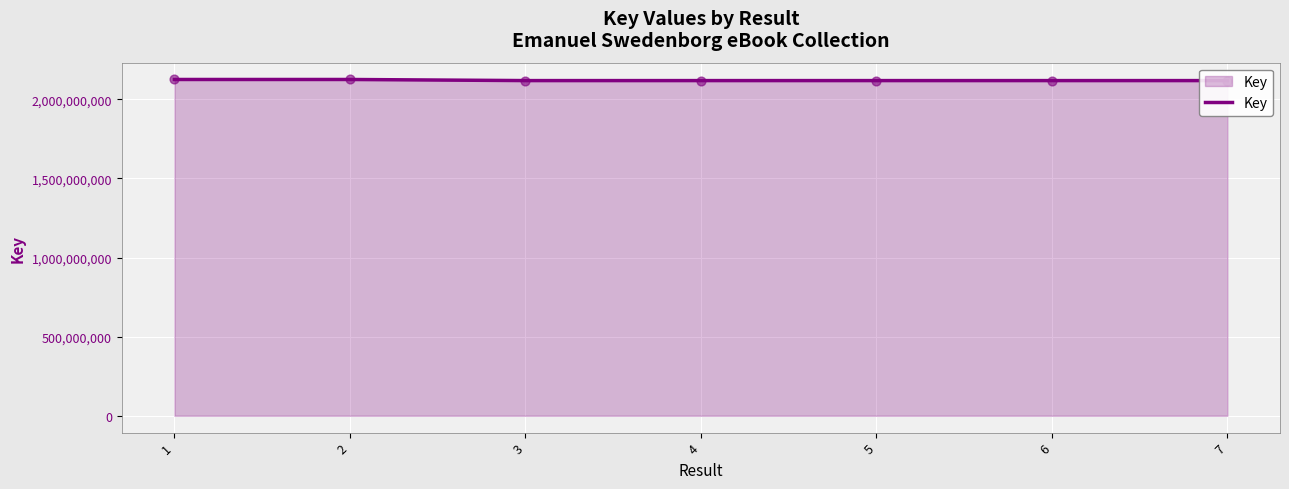

What is the ratio of the value at 7 to the value at 6?

1.0